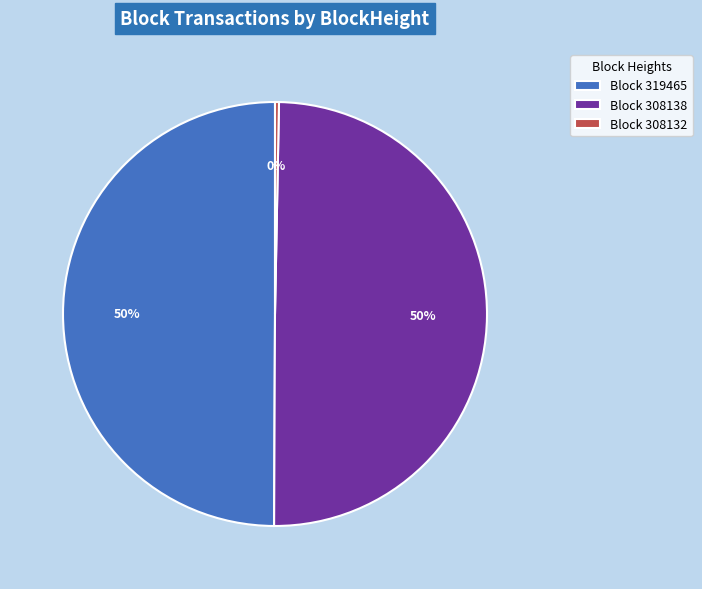

True or false: Block 308132 accounts for 0% of the total.

True